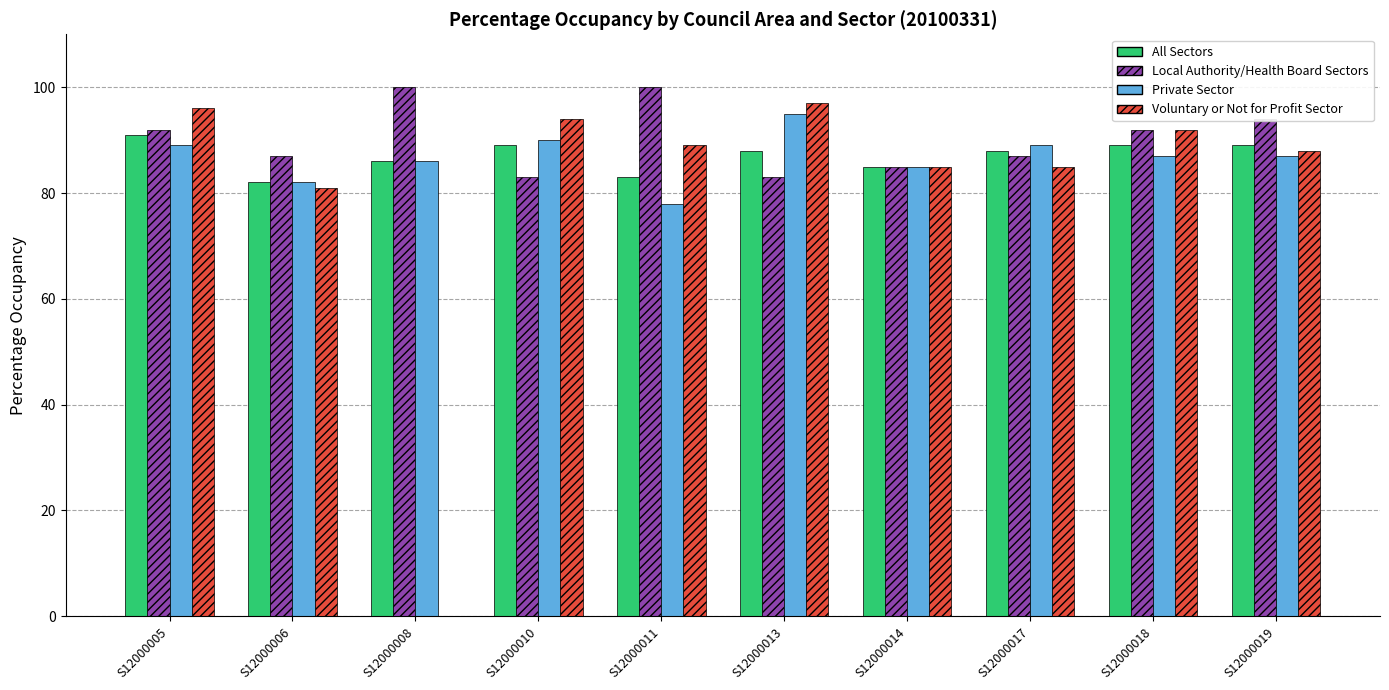

At which label does Private Sector reach its peak?

S12000013